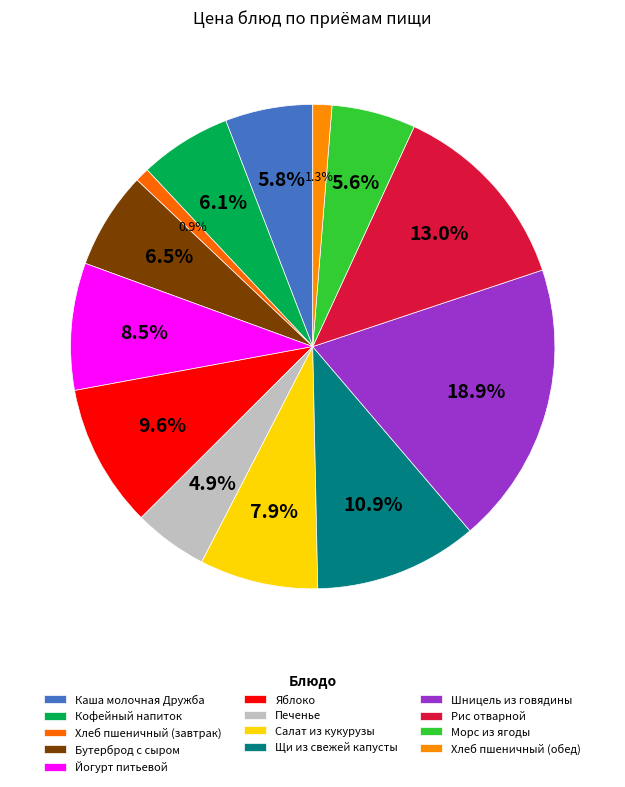

Which category has the smallest portion of the pie?

Хлеб пшеничный (завтрак)